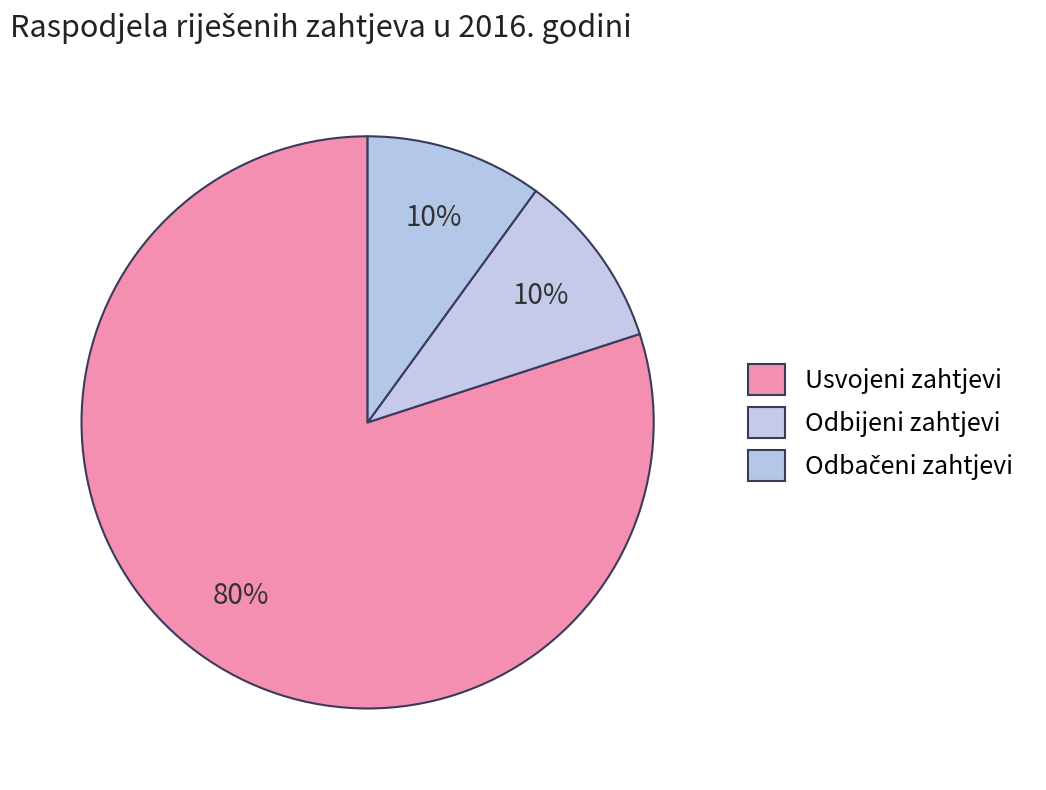

To the nearest percent, what is the average slice percentage?

33%